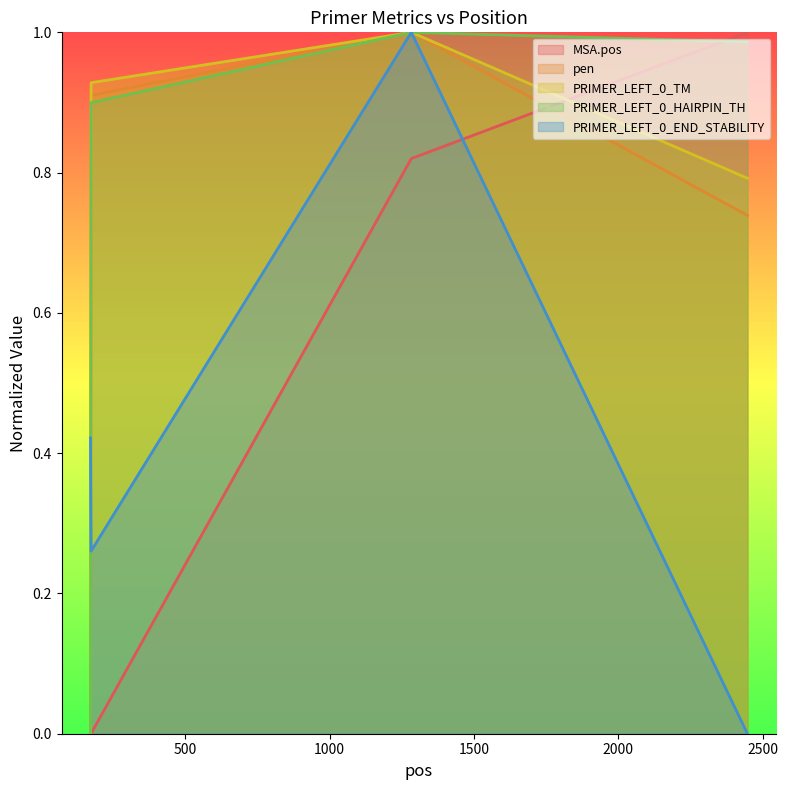

Rank the categories by pen value from highest to lowest.

1283, 174, 2447, 172